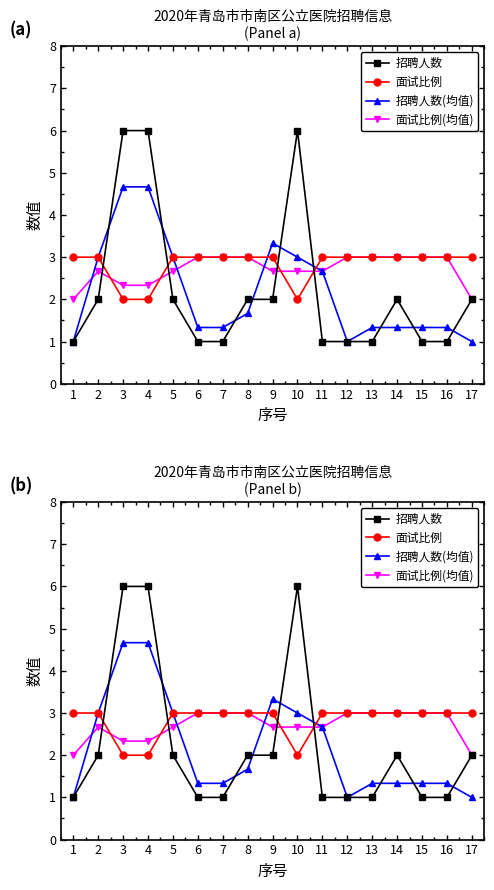

Is the value of 面试比例(均值) at 12 greater than the value of 招聘人数(均值) at 11?

Yes